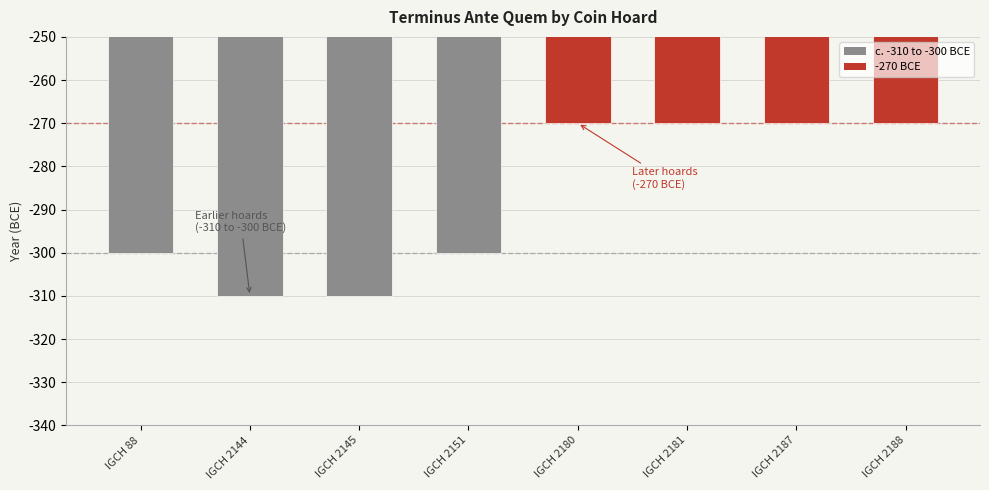

Reading left to right, what are all the values shown in this chart?

-300	-310	-310	-300	-270	-270	-270	-270